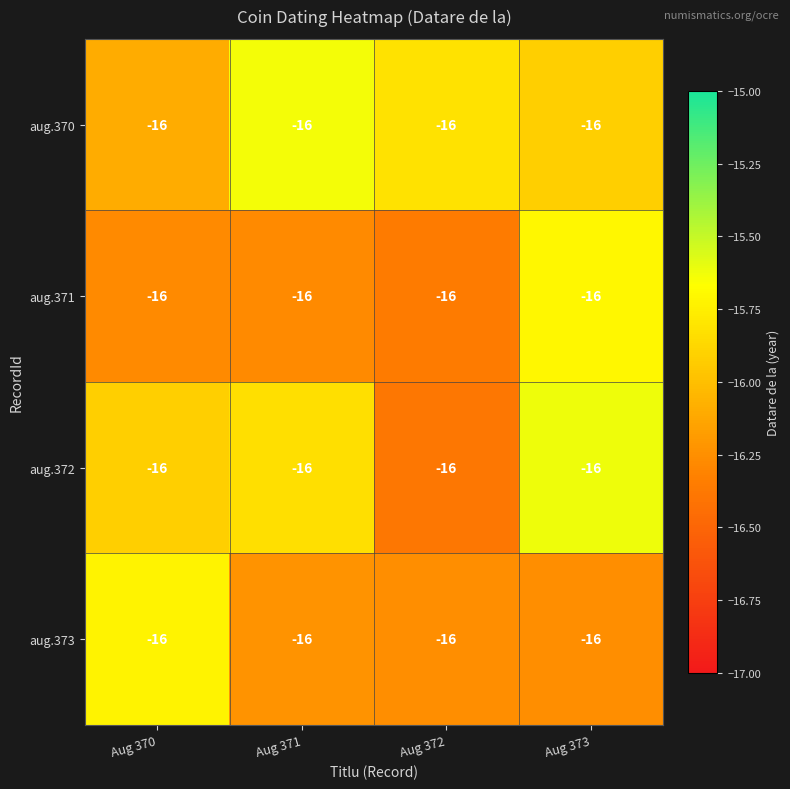

Is the value of aug.372 at Aug 373 greater than the value of aug.370 at Aug 372?

Yes